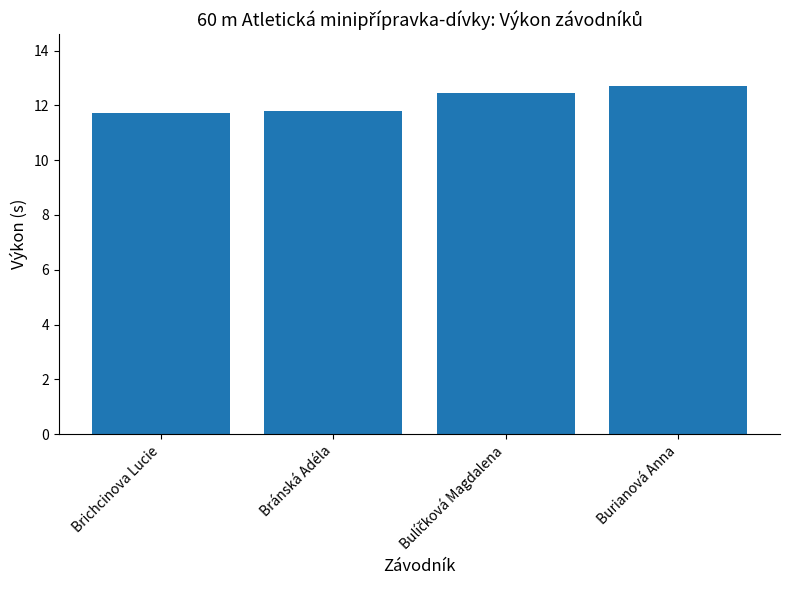

What is the average value?

12.2